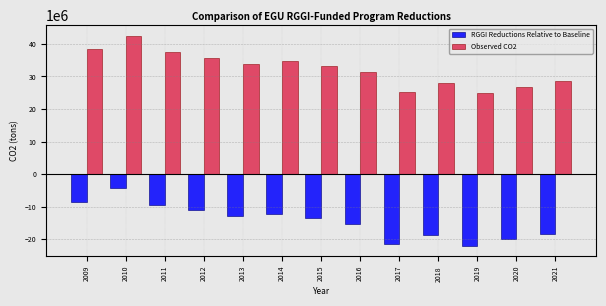

Reading right to left, transcribe all the data shown in this chart.

RGGI Reductions Relative to Baseline: -18230830.1	-19908995.7	-21908672.1	-18804013.2	-21508371.1	-15392491.2	-13550707.6	-12111292.7	-12833695.4	-11014878.7	-9356384.7	-4242646.4	-8481991.4
Observed CO2: 28546529.2	26868363.6	24868687.2	27973346.1	25268988.2	31384868.1	33226651.7	34666066.6	33943663.9	35762480.6	37420974.6	42534713.0	38295367.9